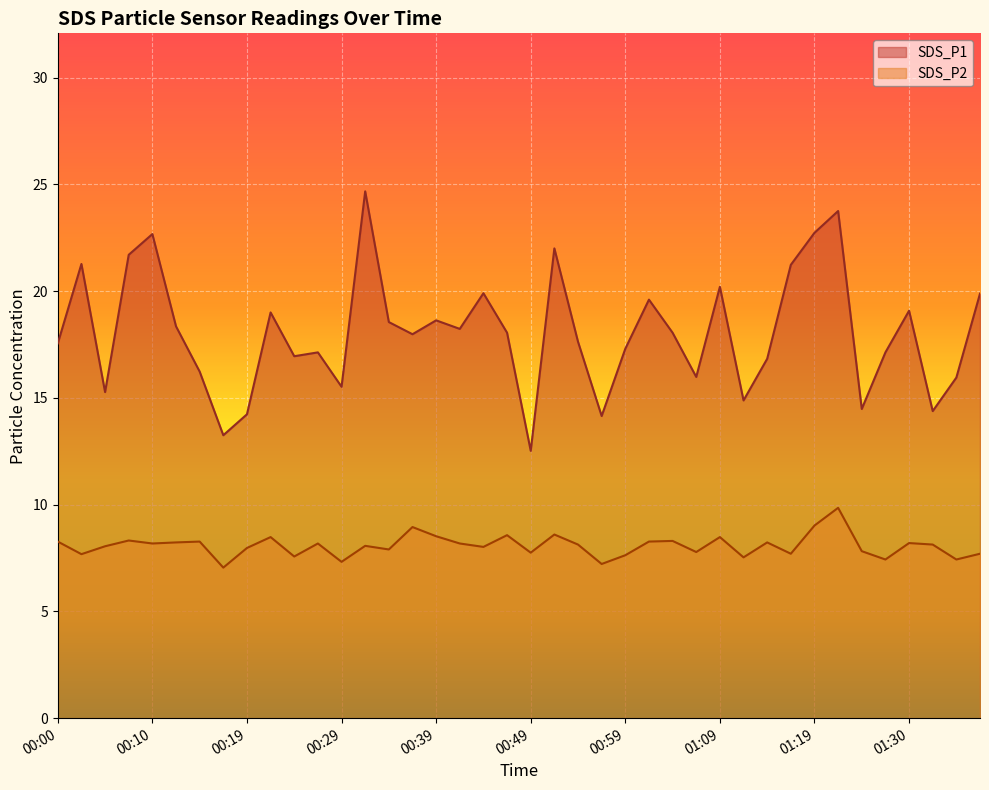

At which category is the sum across all series the highest?

01:22